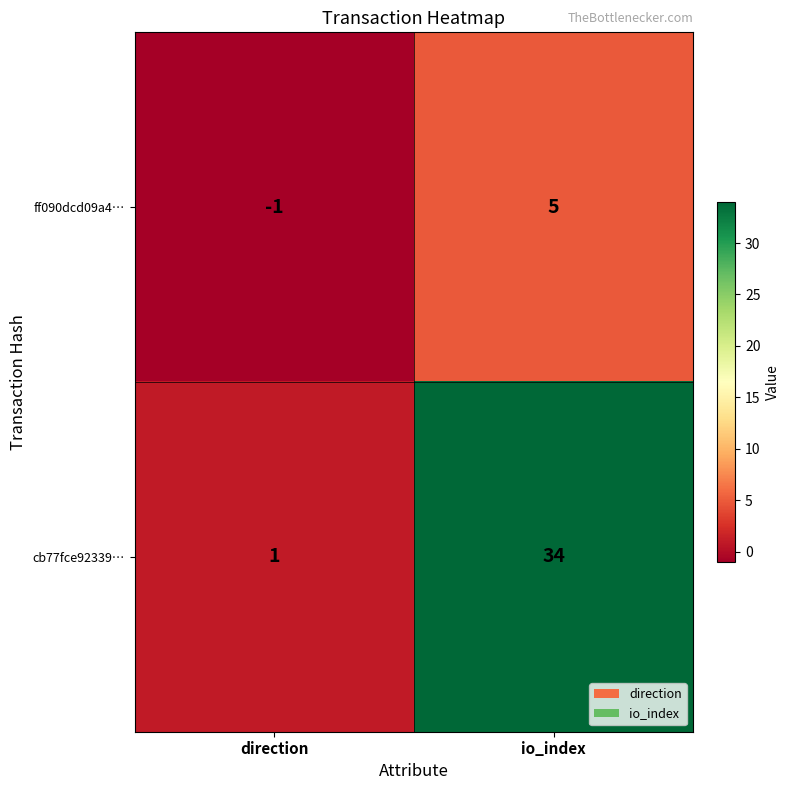

Which label corresponds to the smallest value in the chart?

direction